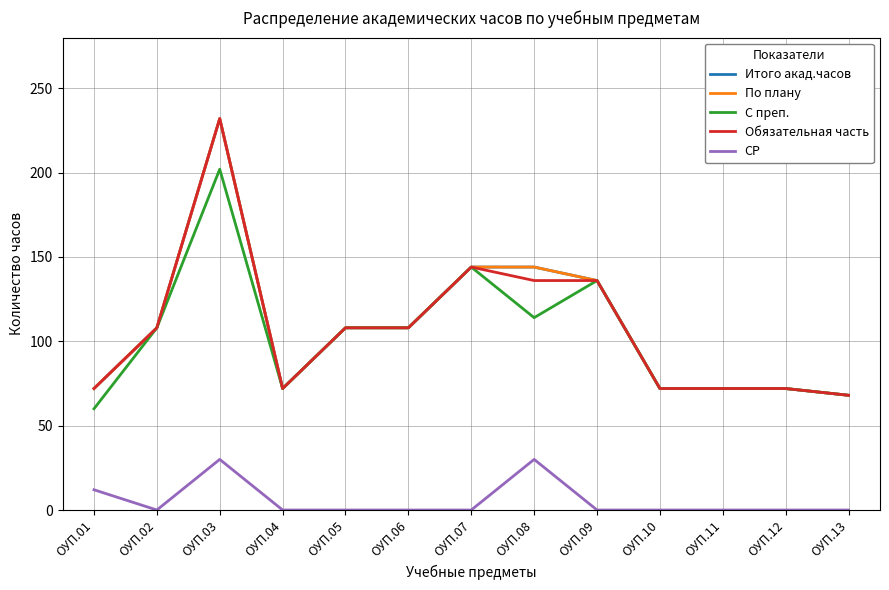

In СР, how many points are lower than both neighbors (excluding endpoints)?

1